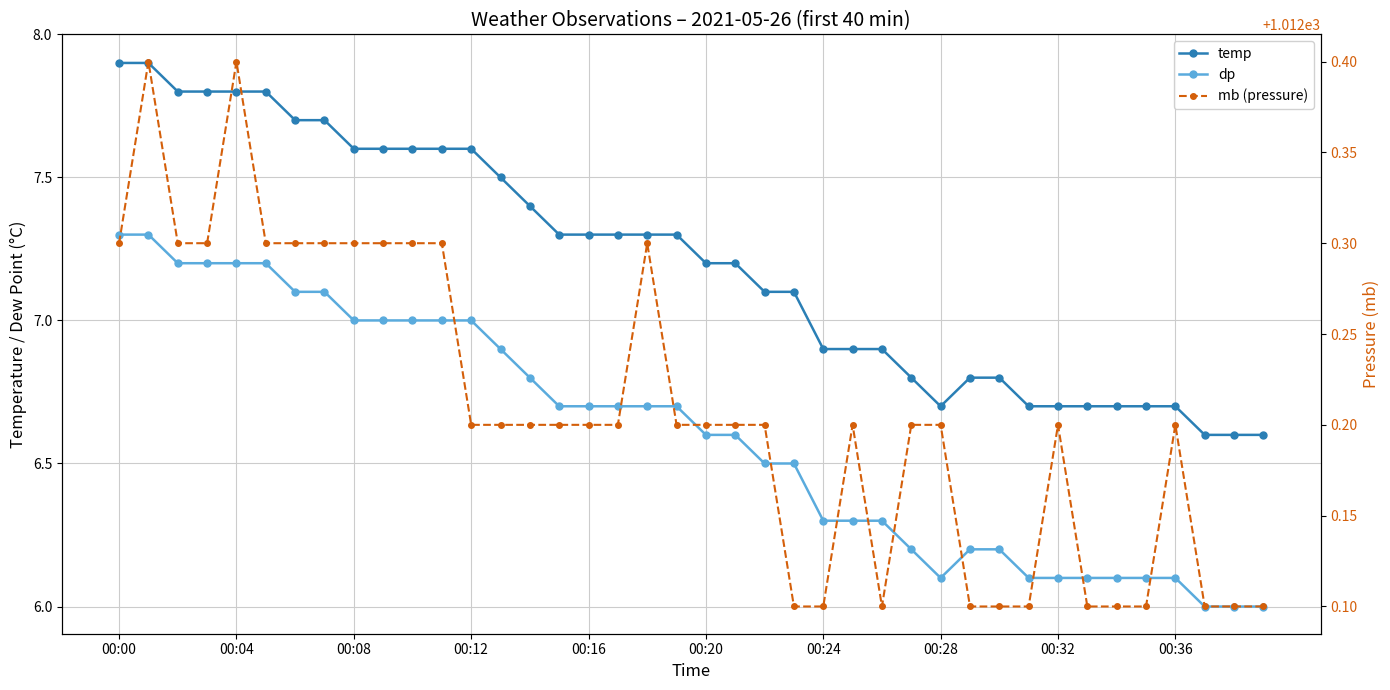

True or false: dp and mb (pressure) intersect in this chart.

False